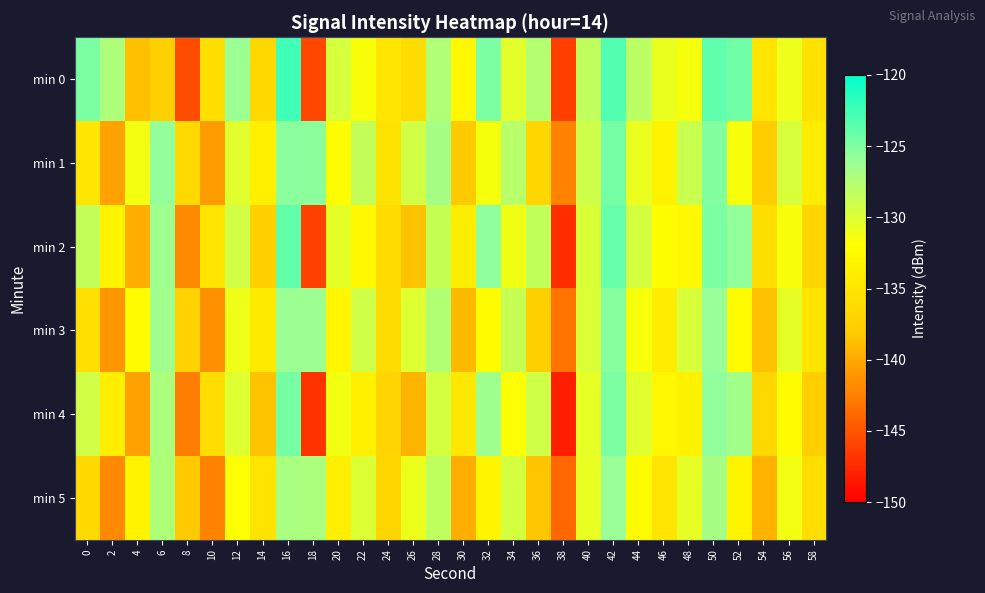

Which series has the largest total across all categories?

min 0